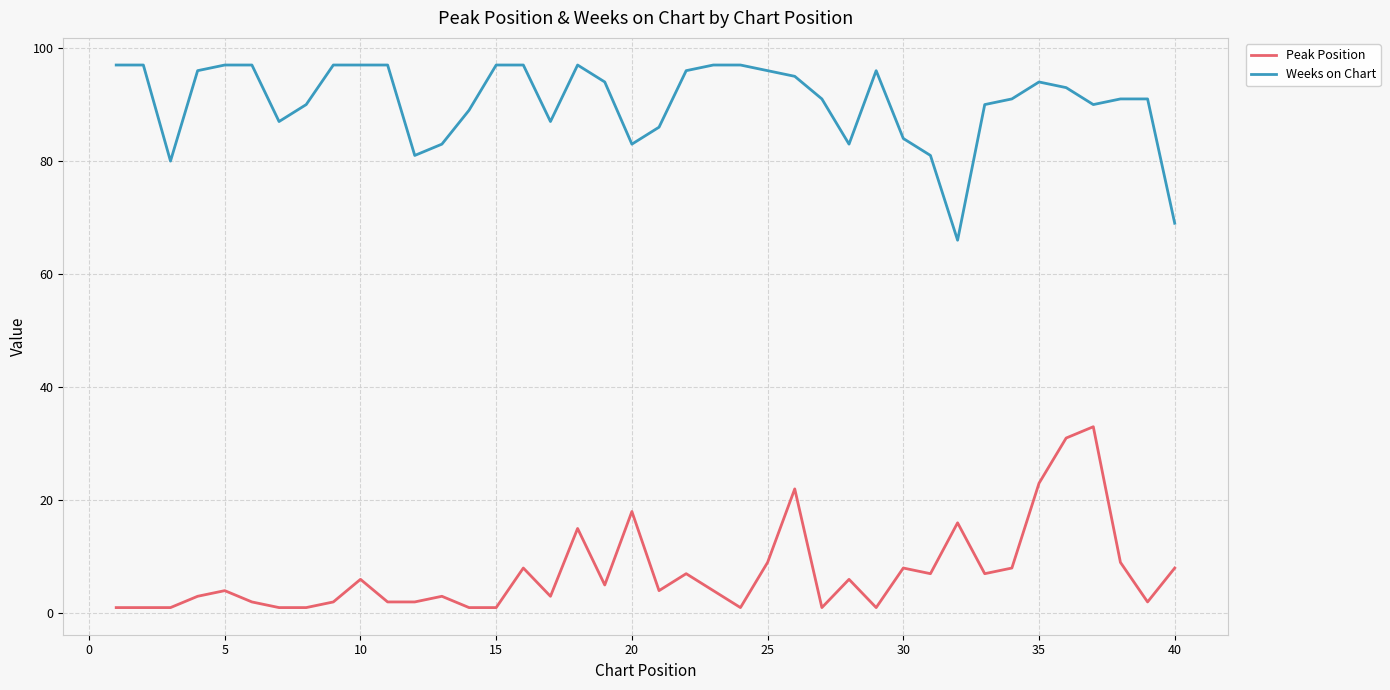

List the series in order of their overall mean, lowest first.

Peak Position, Weeks on Chart